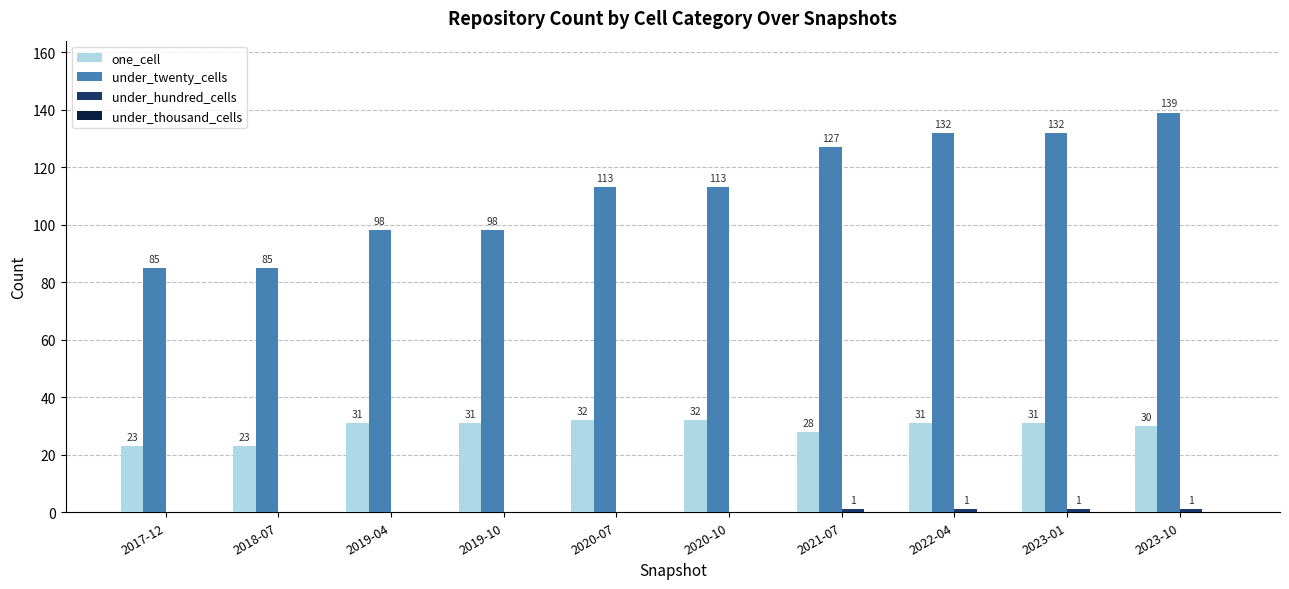

What is the highest value of the one_cell series?

32